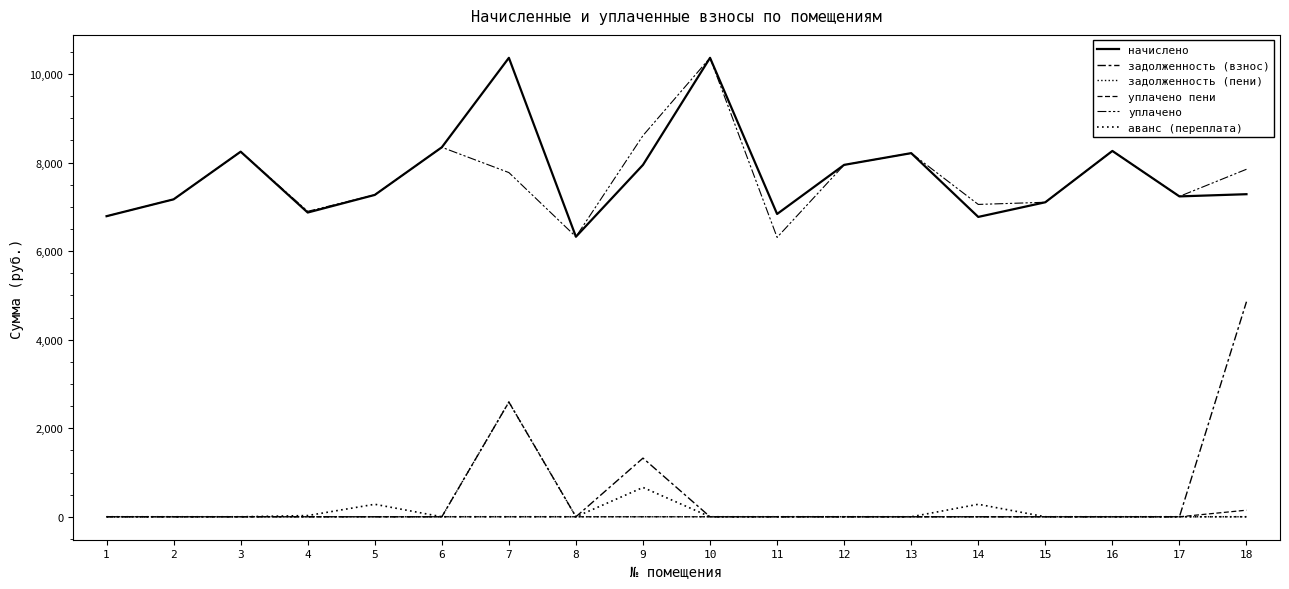

At which category is the sum across all series the highest?

7